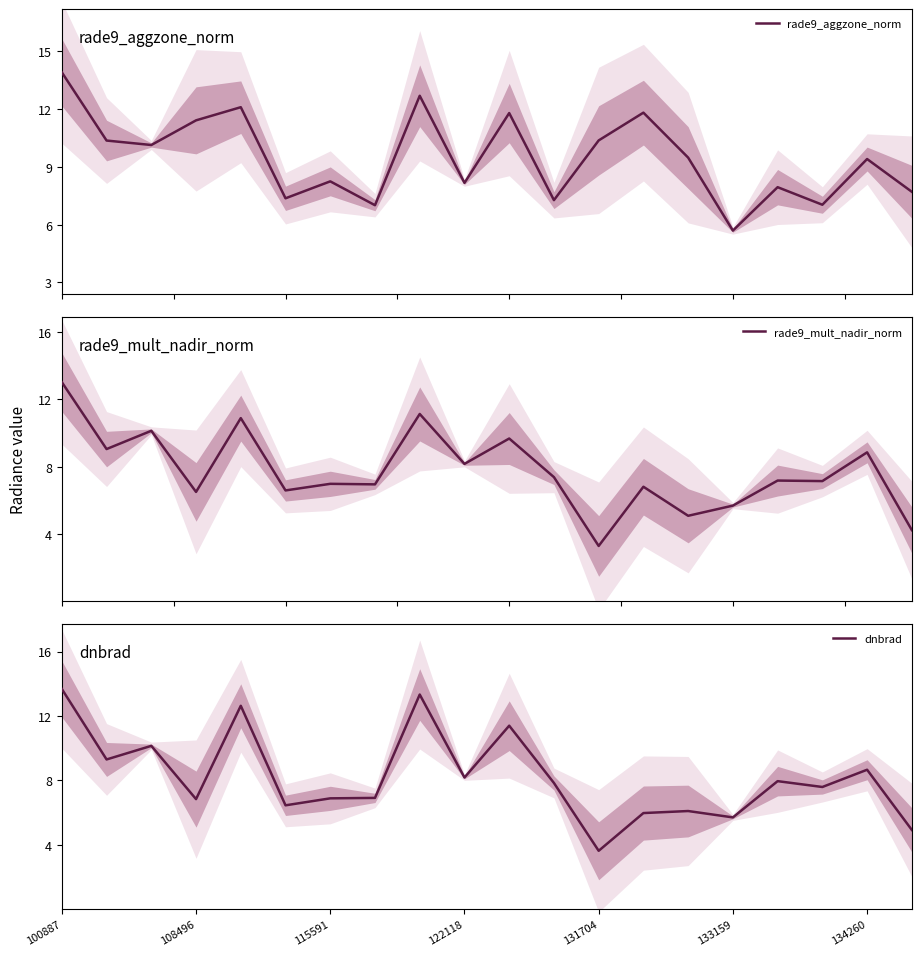

What is the minimum value for dnbrad?

3.6